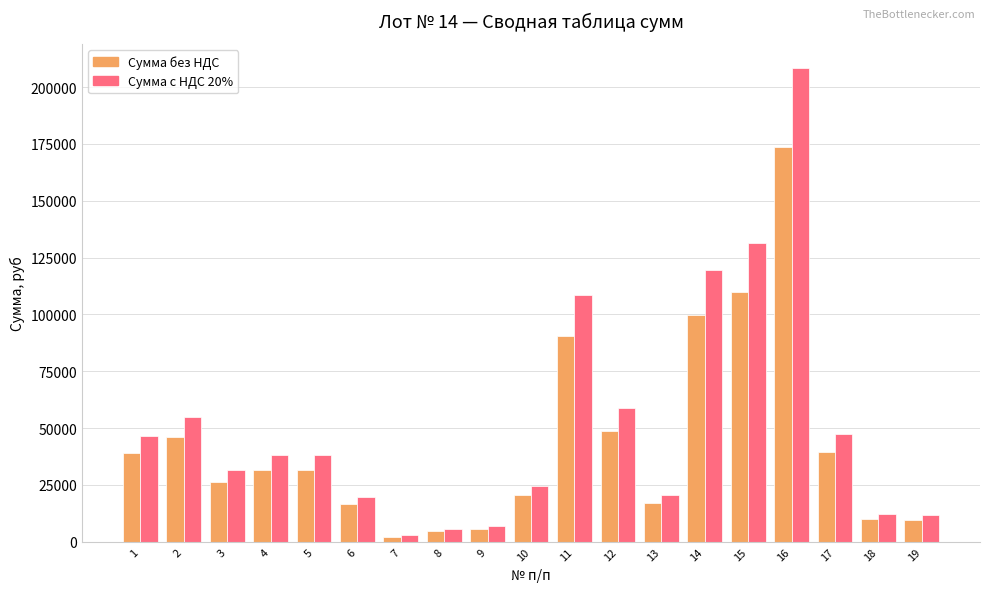

Is it true that Сумма без НДС equals 13210.8 at 12?

False